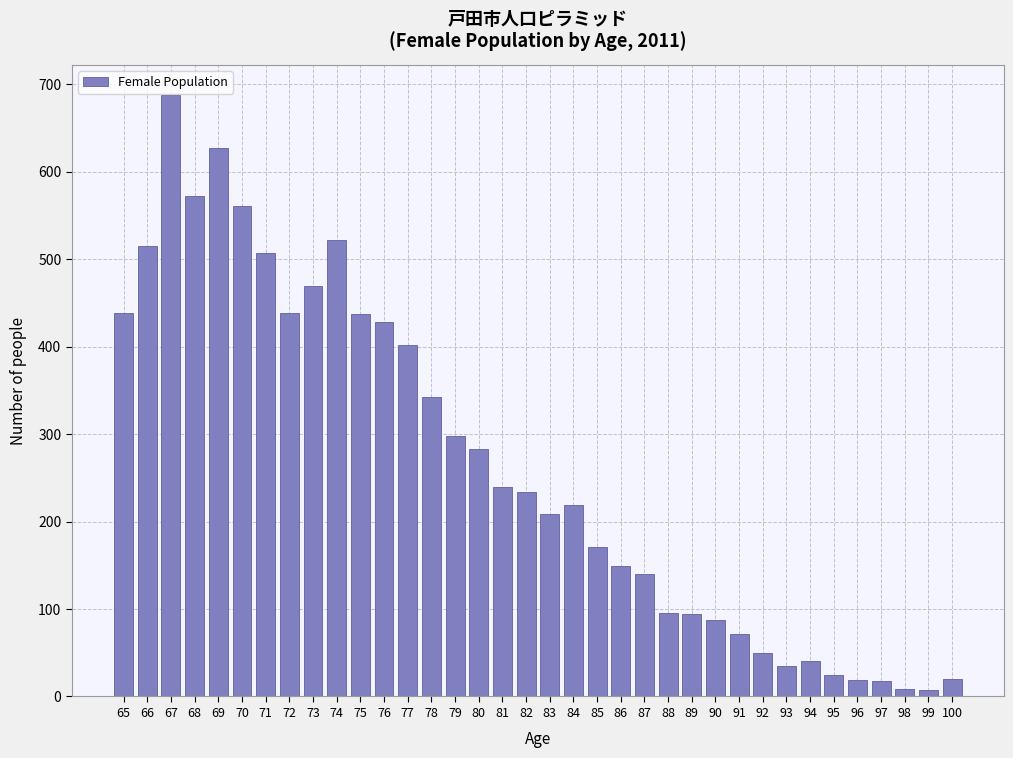

What is the average value?

263